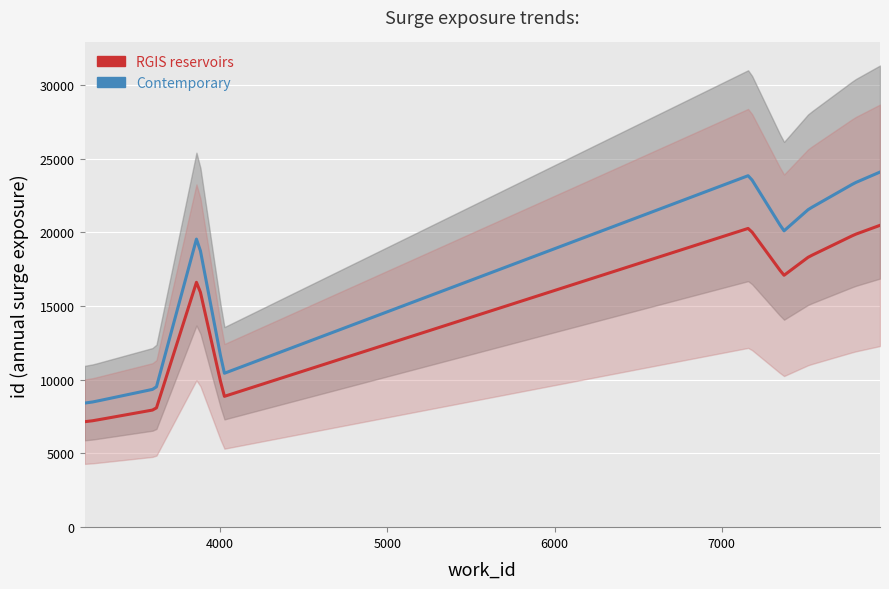

At which label does work_id first exceed 7163?

7370